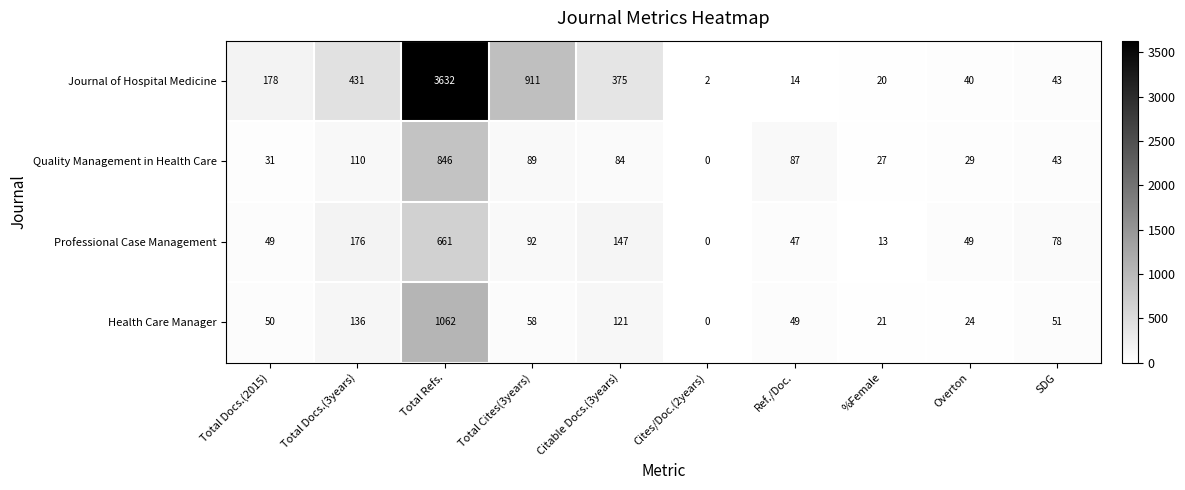

What is the sum of all Quality Management in Health Care values?

1346